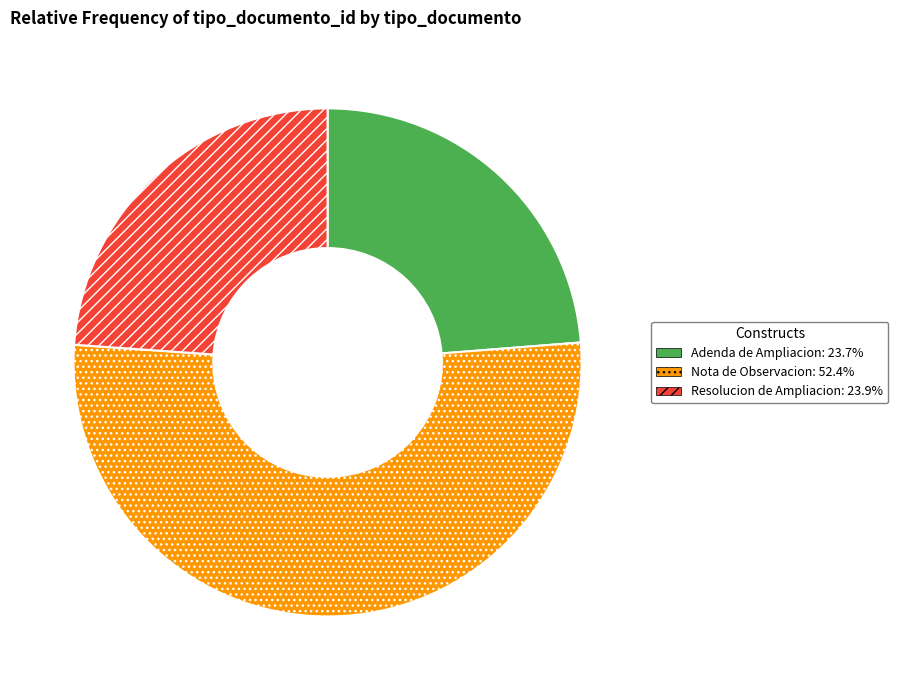

How many segments does this pie chart have?

3